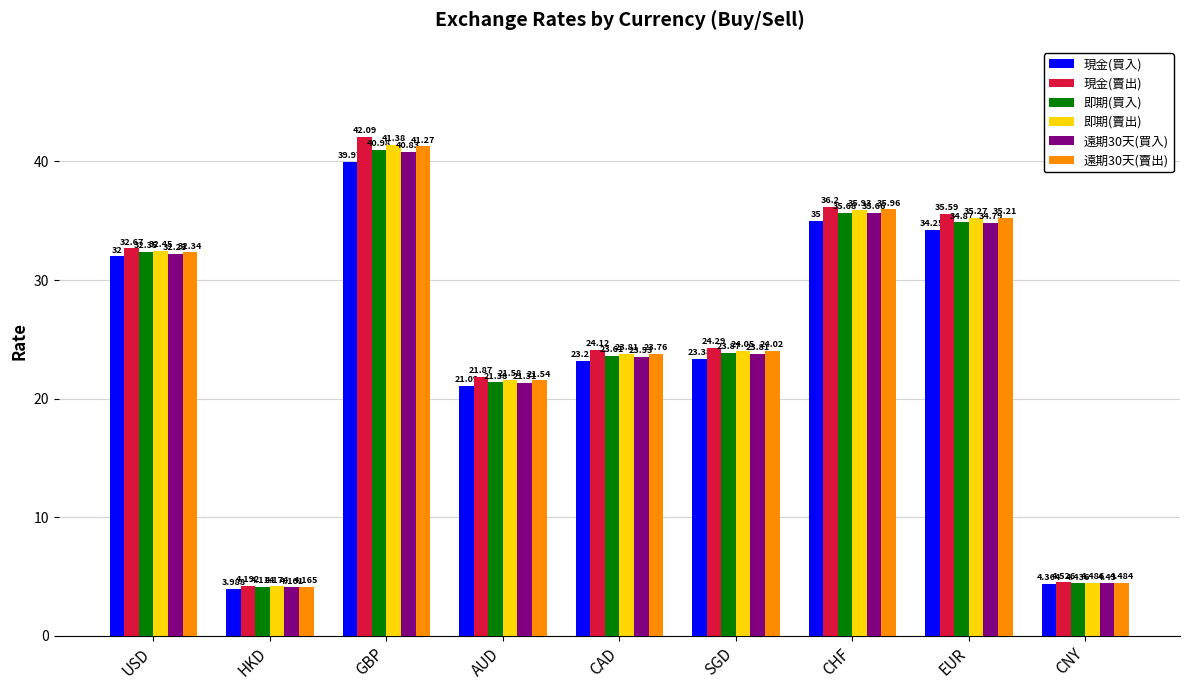

What is the difference between the 遠期30天(賣出) values at AUD and USD?

10.8